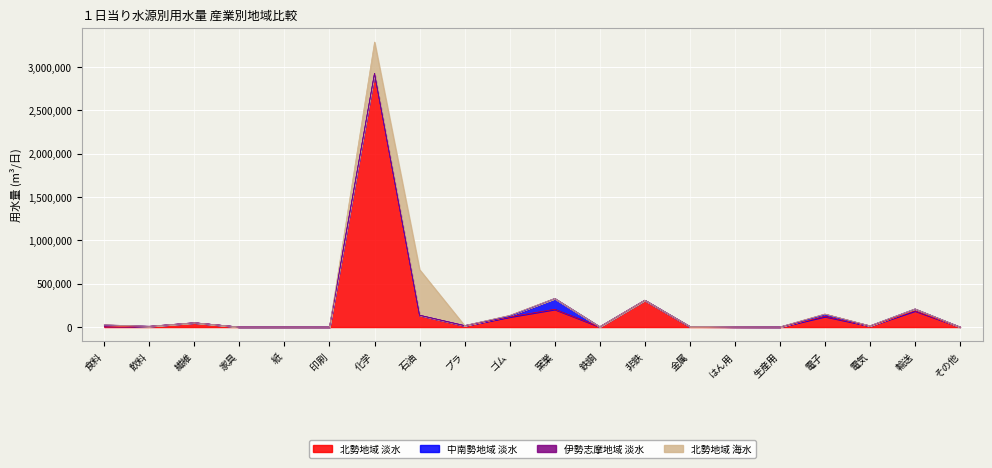

Count the number of categories in the chart.

20